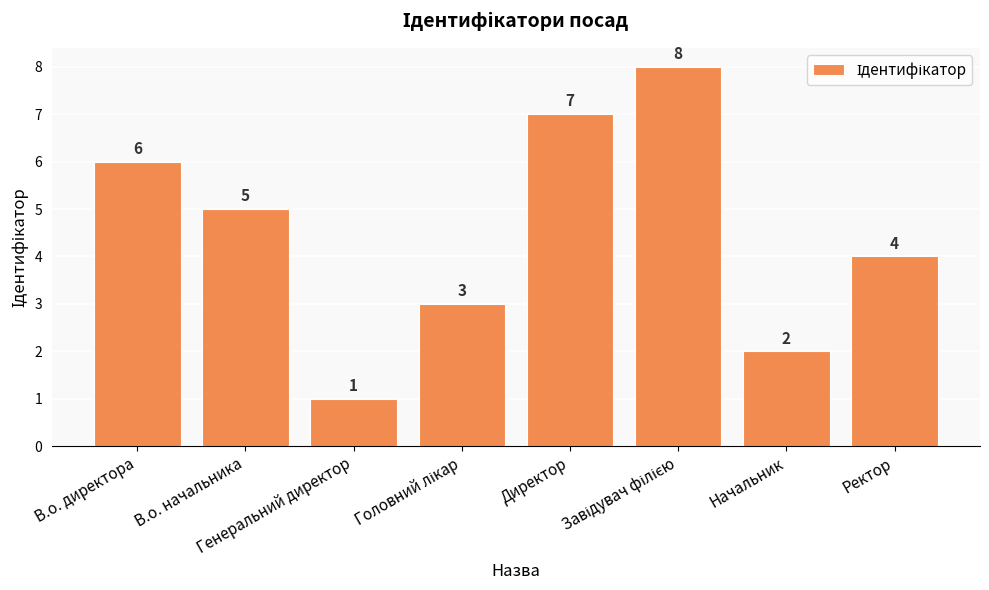

How many bars are there in total?

8